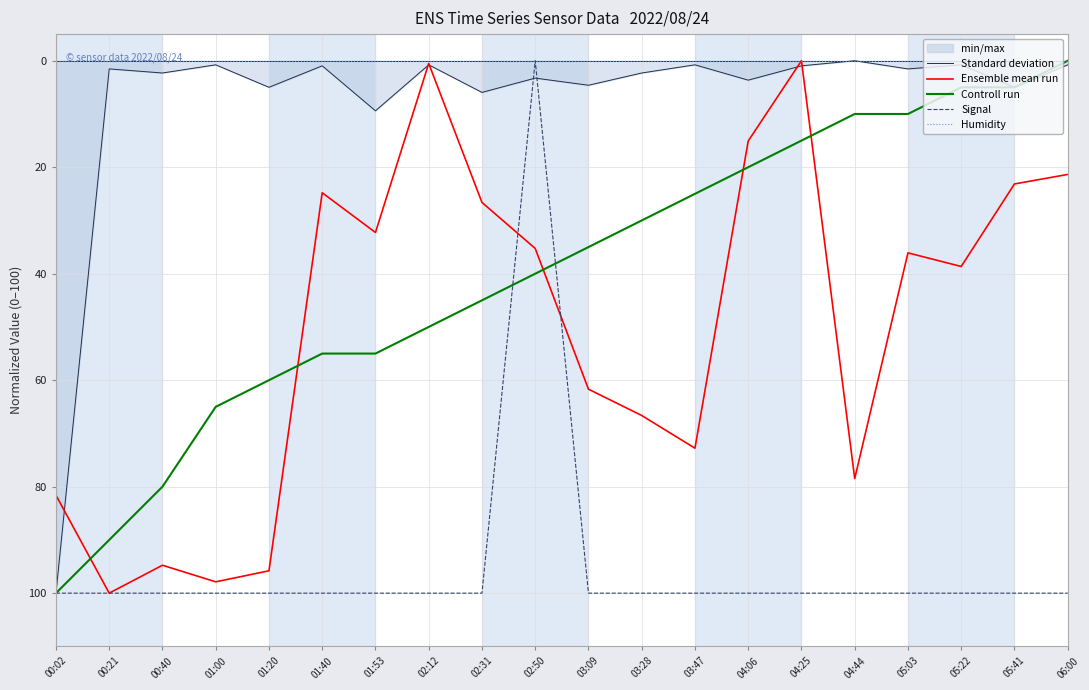

What is the label of the 12th point from the left?

03:28